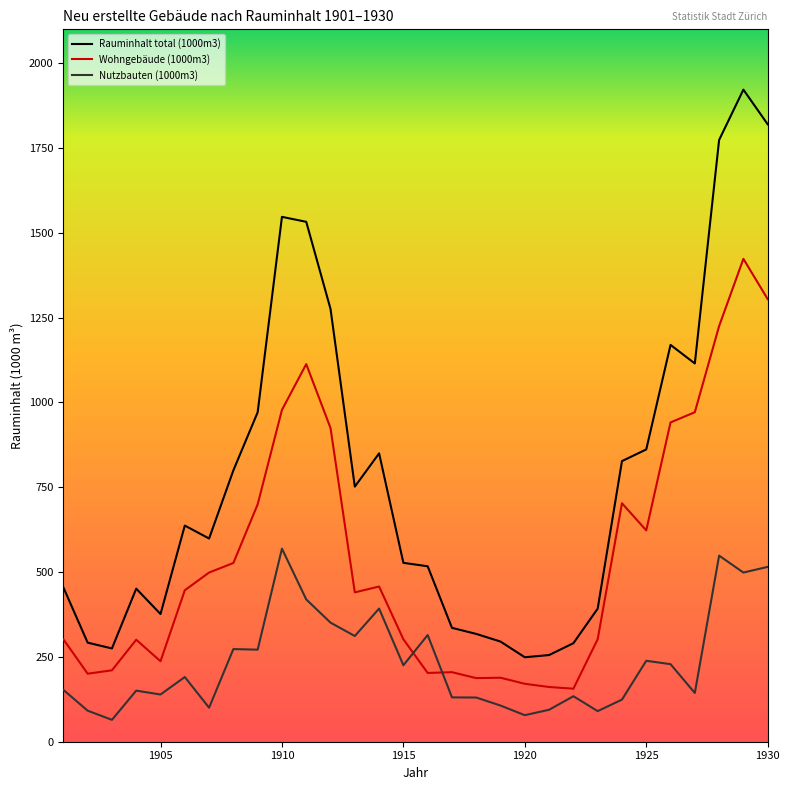

List the series in order of their peak value, highest first.

Rauminhalt total (1000m3), Wohngebäude (1000m3), Nutzbauten (1000m3)